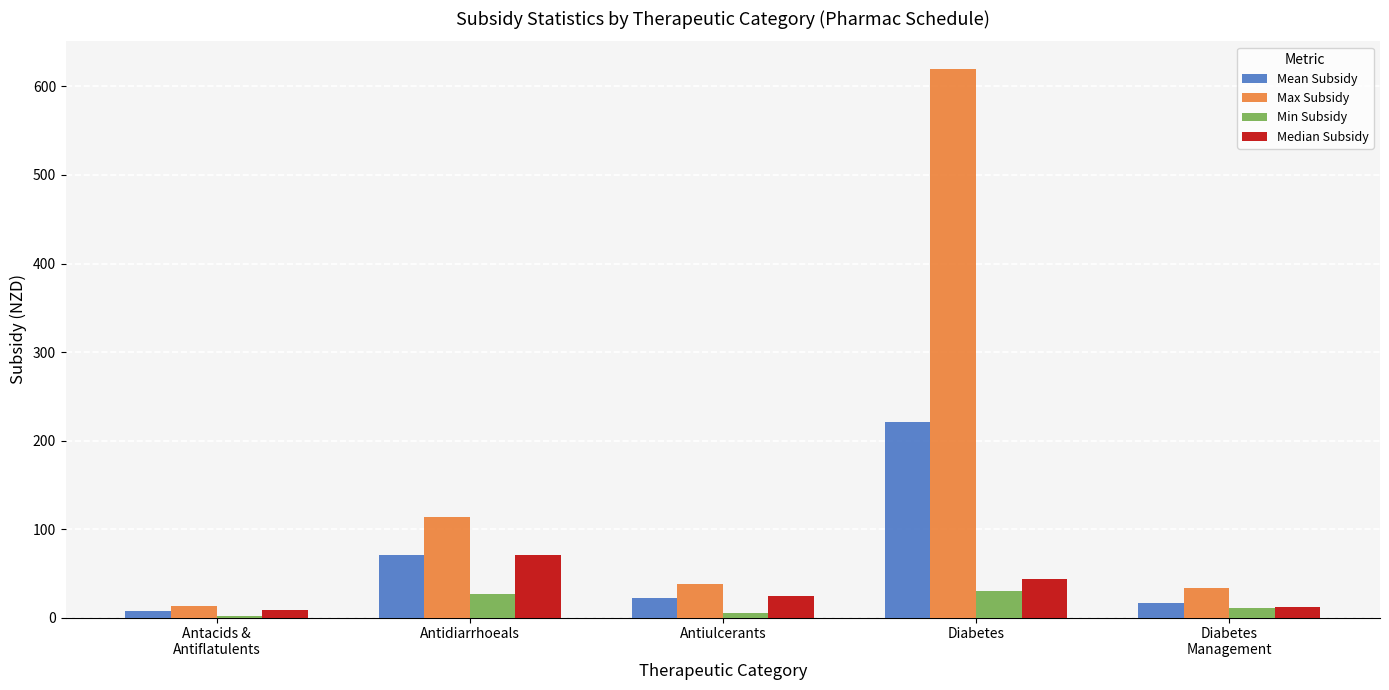

At which label does Max Subsidy reach its peak?

Diabetes